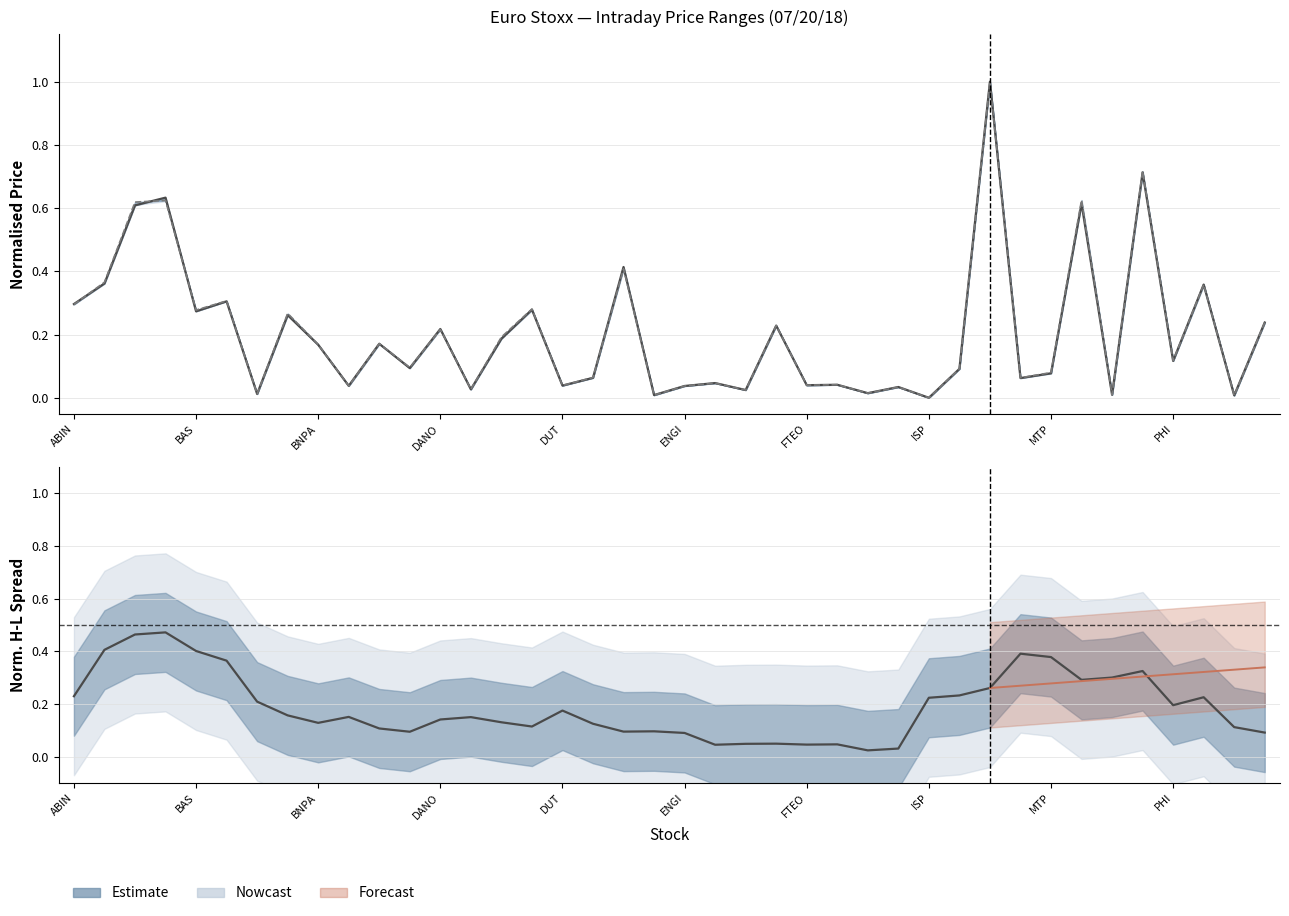

What is the label of the 39th point from the left?

SAN